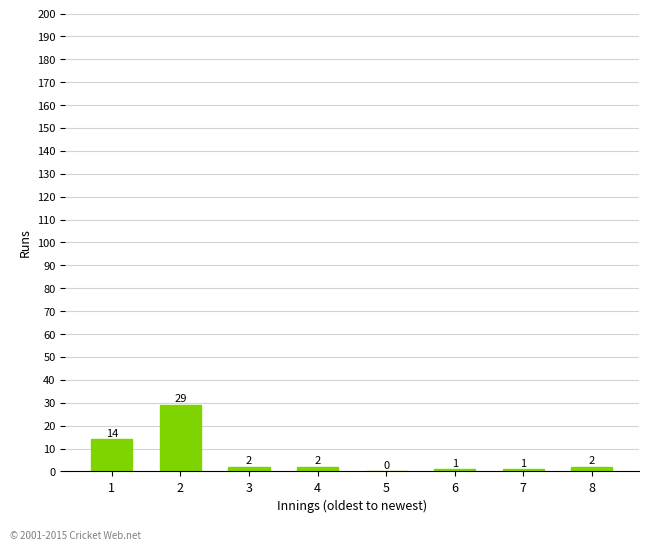

How many categories are shown in the chart?

8